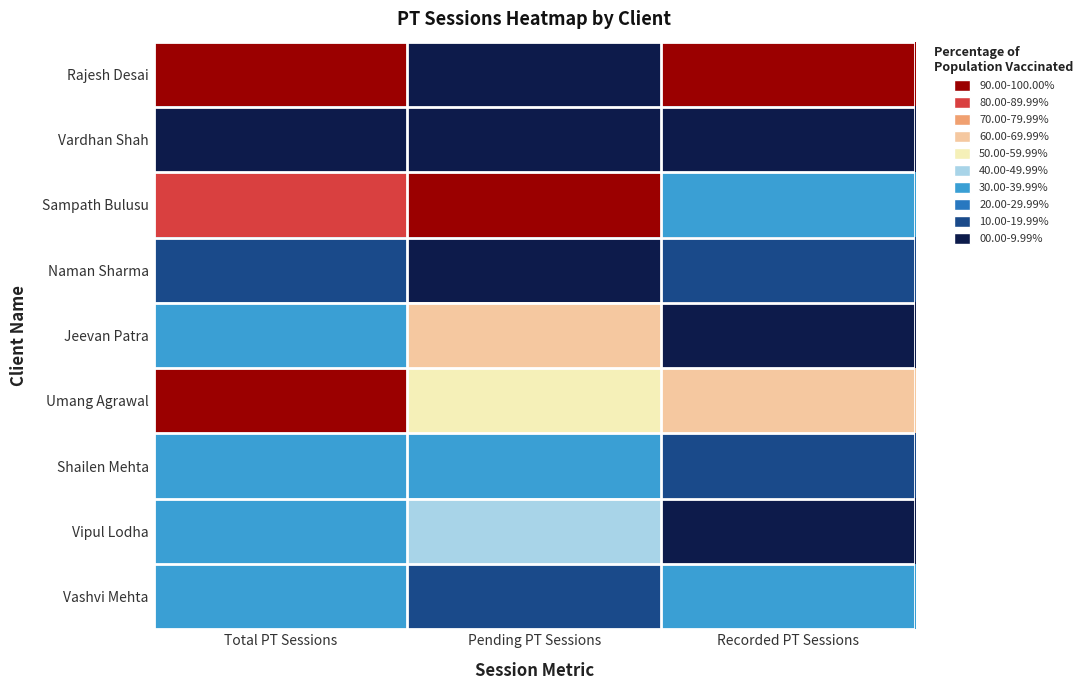

Which series has the largest range (max minus min)?

Rajesh Desai